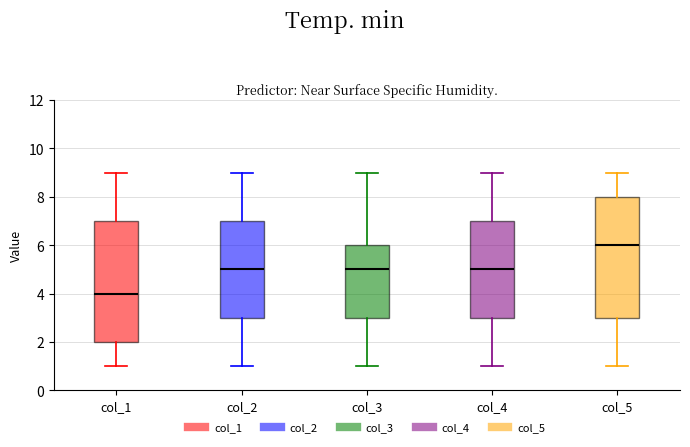

Reading left to right, read every box against the y-axis: the position of its median line, the range the box covers, and the ends of its whiskers. The values are not printed on the chart, so give them approximately, as read against the axis.

col_1: median 4, box 2 to 7, whiskers 1 to 9
col_2: median 5, box 3 to 7, whiskers 1 to 9
col_3: median 5, box 3 to 6, whiskers 1 to 9
col_4: median 5, box 3 to 7, whiskers 1 to 9
col_5: median 6, box 3 to 8, whiskers 1 to 9